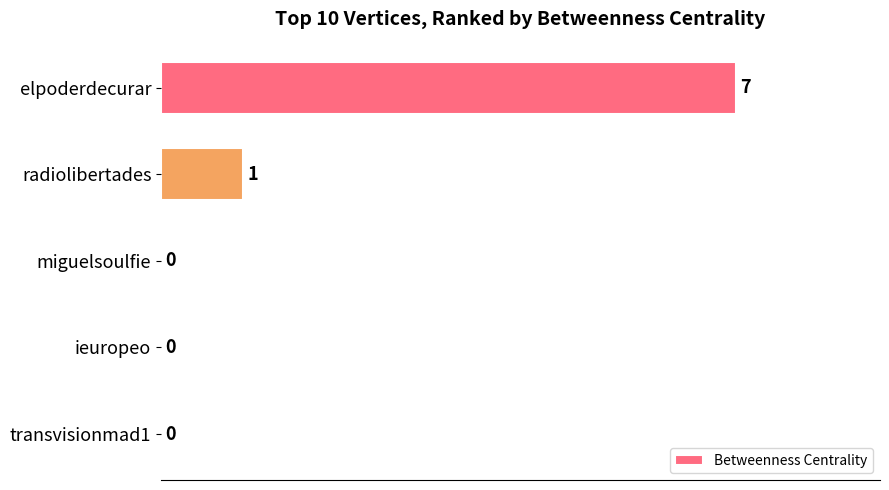

Count the number of categories in the chart.

5